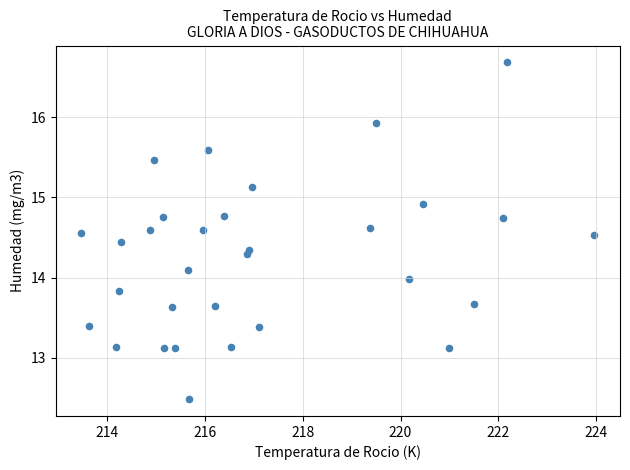

What is the range of Y values (max minus min)?

4.2